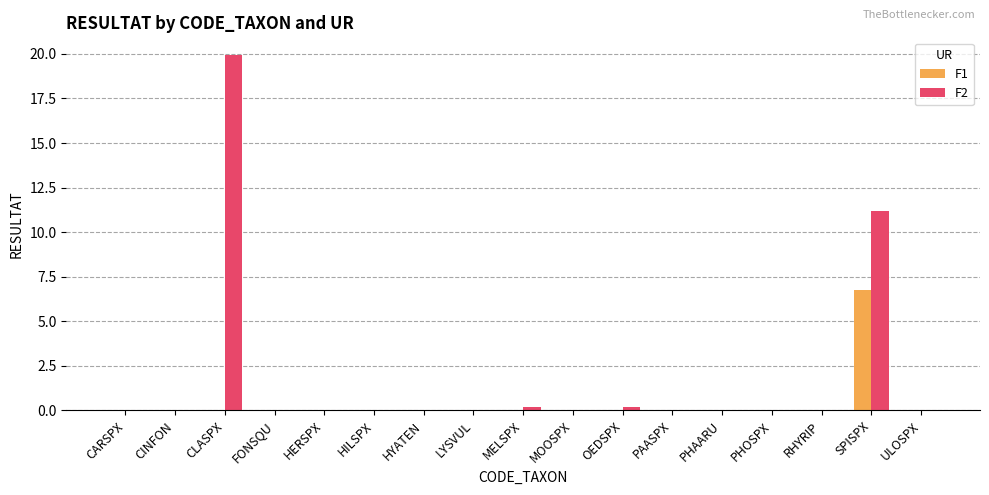

At which label does F2 reach its peak?

CLASPX